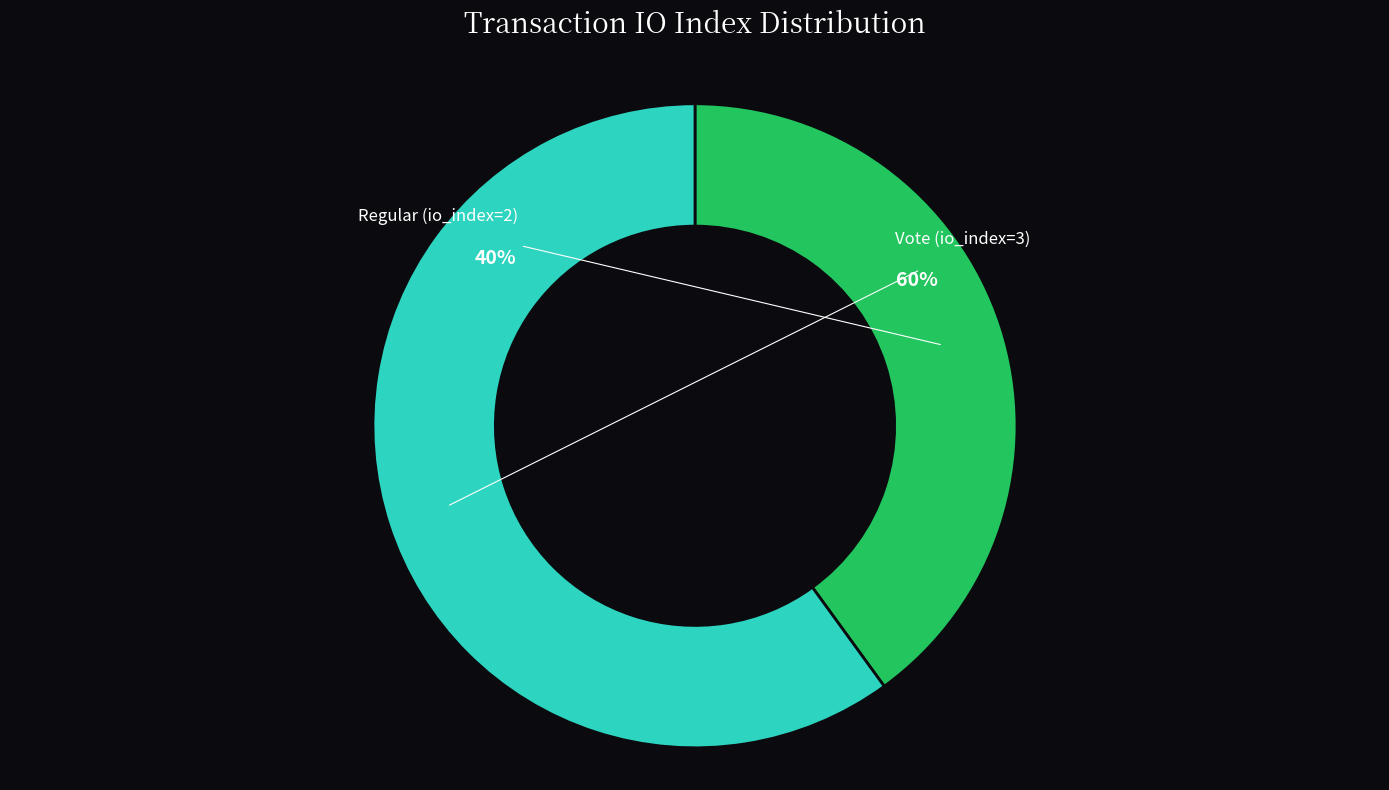

Does Regular (io_index=2) account for over 50% of the chart?

No